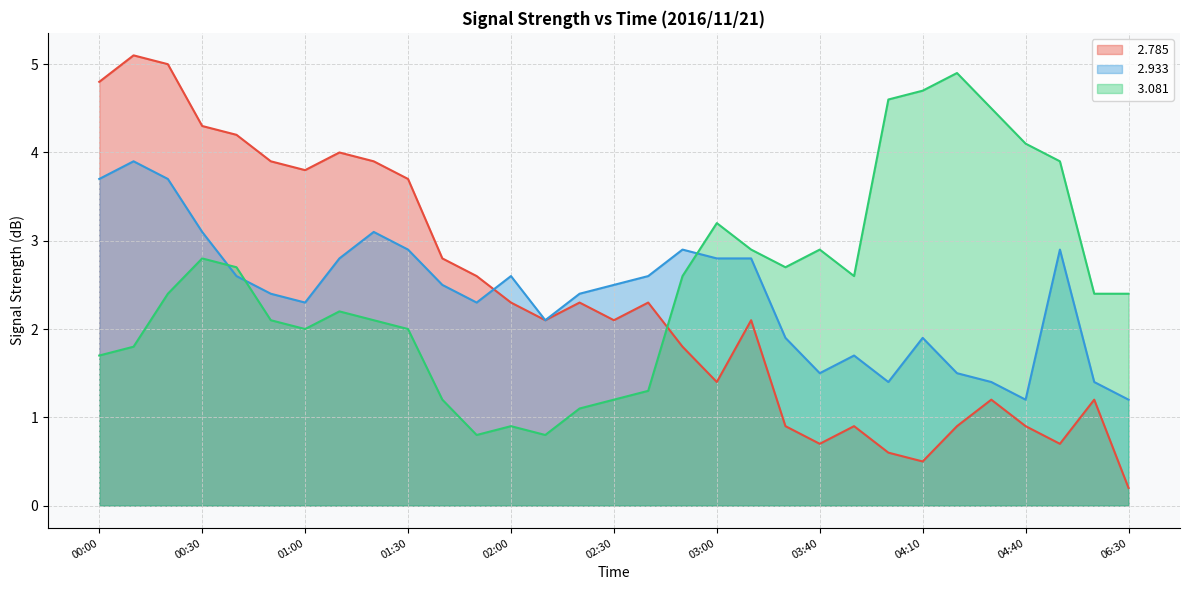

What is the label of the 14th point from the left?

02:10